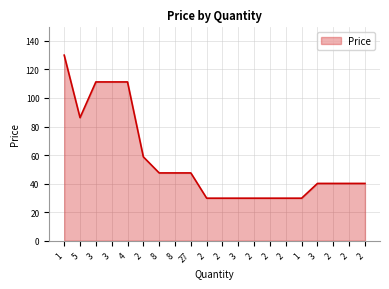

Reading left to right, list all the values displayed in this chart.

130.0	86.2	111.2	111.2	111.2	58.8	47.5	47.5	47.5	29.8	29.8	29.8	29.8	29.8	29.8	29.8	40.1	40.1	40.1	40.1